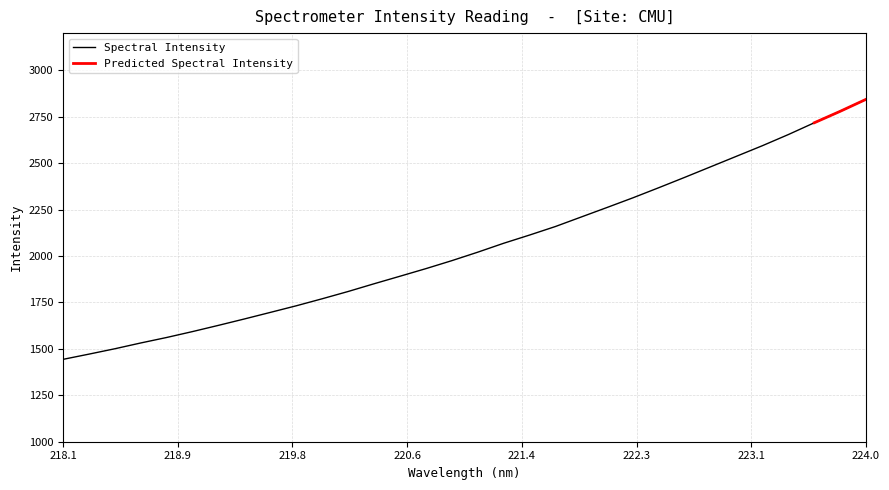

What is the difference between the second highest and second lowest values?

1307.2